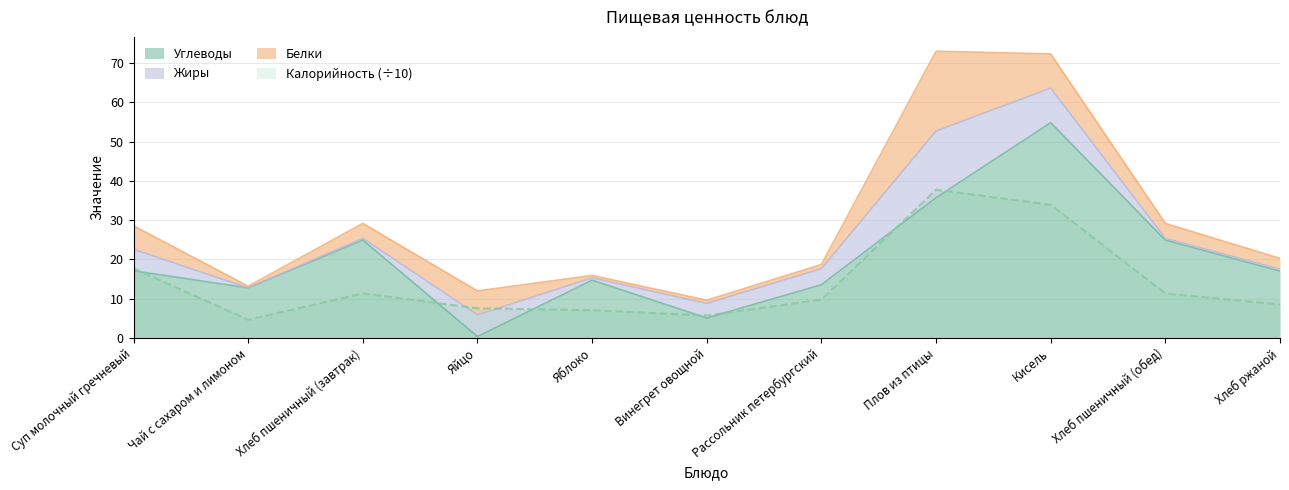

How many data points in Углеводы are less than 17?

5